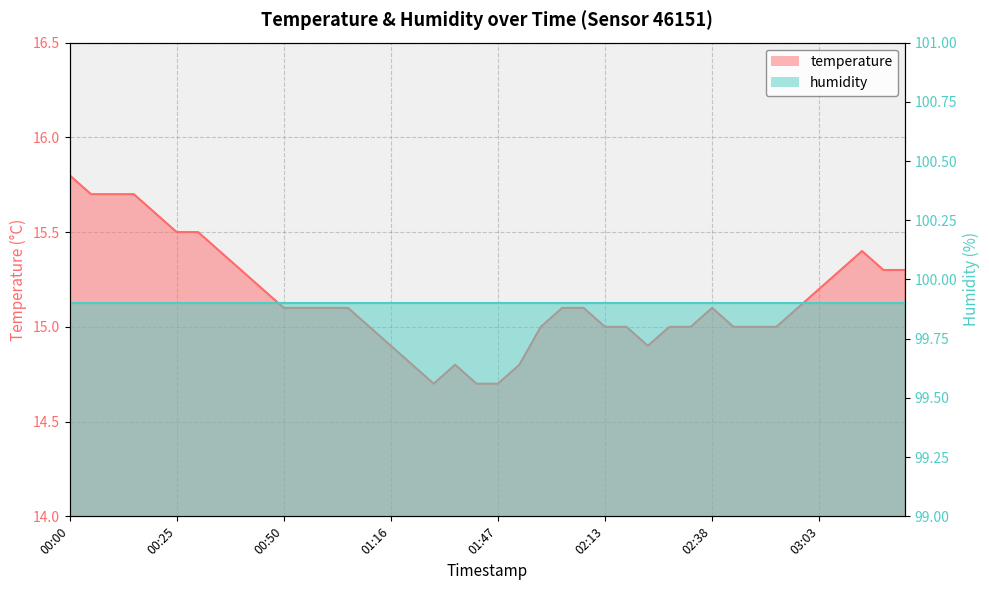

What position from the left is 01:06?

14